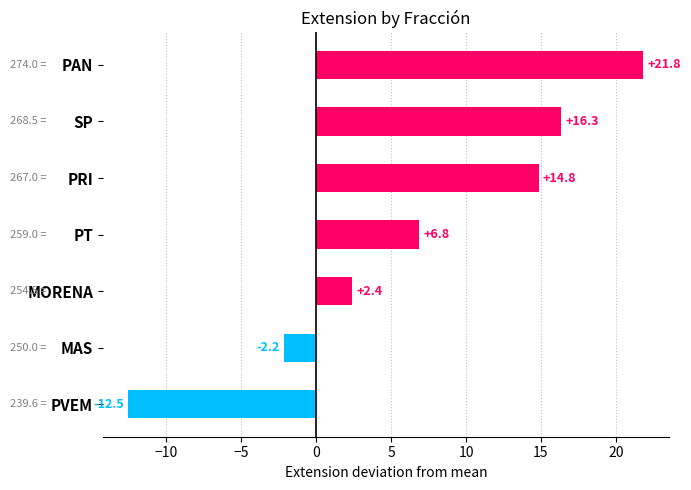

List the labels in order of value, smallest first.

PVEM, MAS, MORENA, PT, PRI, SP, PAN